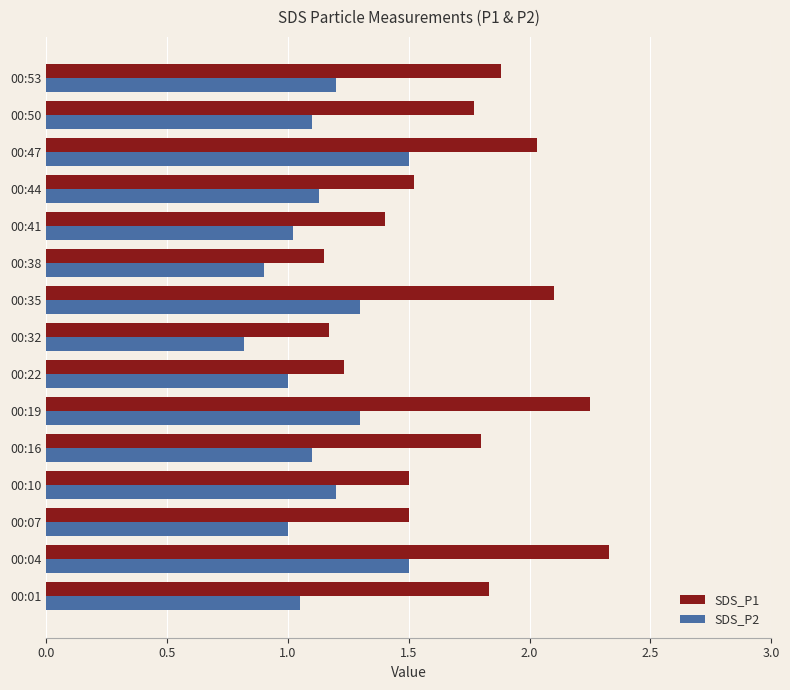

How many categories are shown in the chart?

15